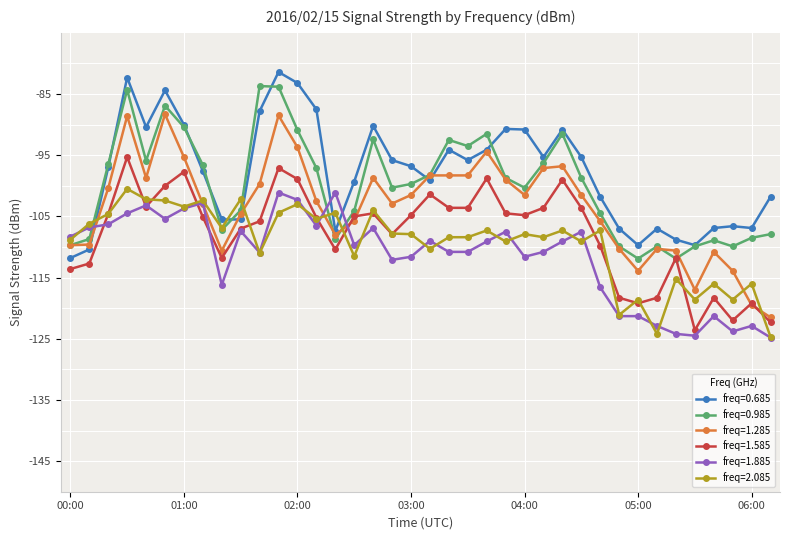

What is the maximum value for freq=0.685?

-81.4